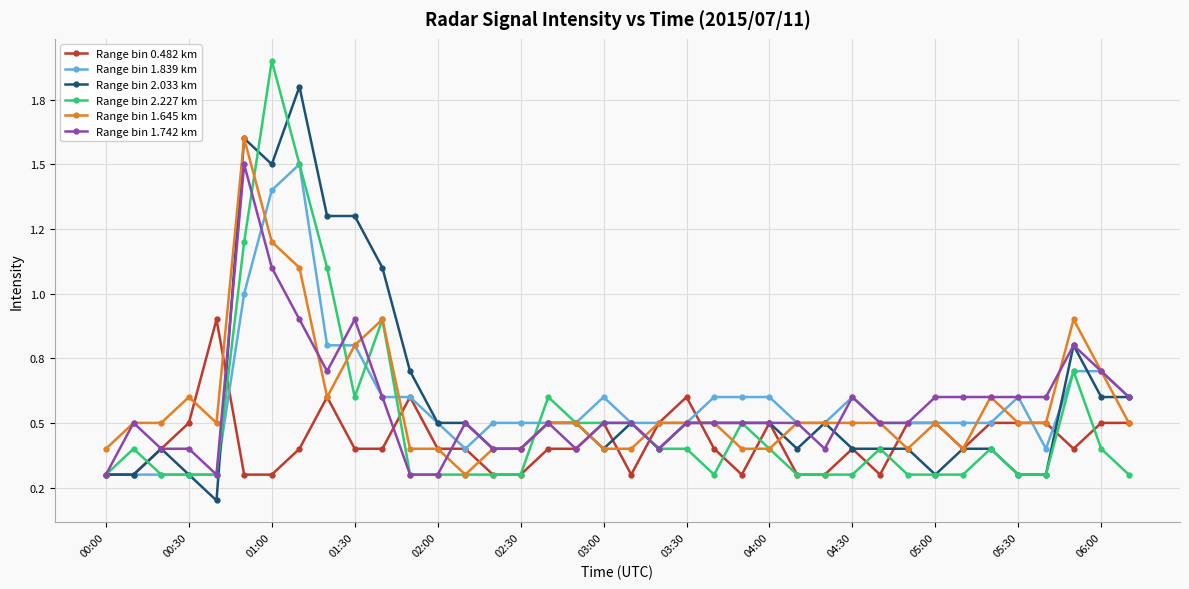

Reading right to left, what are all the values shown in this chart?

Range bin 0.482 km: 0.5	0.5	0.4	0.5	0.5	0.5	0.4	0.5	0.5	0.3	0.4	0.3	0.3	0.5	0.3	0.4	0.6	0.5	0.3	0.5	0.4	0.4	0.3	0.3	0.4	0.4	0.6	0.4	0.4	0.6	0.4	0.3	0.3	0.9	0.5	0.4	0.3	0.3
Range bin 1.839 km: 0.6	0.7	0.7	0.4	0.6	0.5	0.5	0.5	0.5	0.5	0.6	0.5	0.5	0.6	0.6	0.6	0.5	0.5	0.5	0.6	0.5	0.5	0.5	0.5	0.4	0.5	0.6	0.6	0.8	0.8	1.5	1.4	1.0	0.3	0.3	0.3	0.3	0.3
Range bin 2.033 km: 0.6	0.6	0.8	0.3	0.3	0.4	0.4	0.3	0.4	0.4	0.4	0.5	0.4	0.5	0.5	0.5	0.5	0.4	0.5	0.4	0.5	0.5	0.4	0.4	0.5	0.5	0.7	1.1	1.3	1.3	1.8	1.5	1.6	0.2	0.3	0.4	0.3	0.3
Range bin 2.227 km: 0.3	0.4	0.7	0.3	0.3	0.4	0.3	0.3	0.3	0.4	0.3	0.3	0.3	0.4	0.5	0.3	0.4	0.4	0.5	0.5	0.5	0.6	0.3	0.3	0.3	0.3	0.3	0.9	0.6	1.1	1.5	1.9	1.2	0.3	0.3	0.3	0.4	0.3
Range bin 1.645 km: 0.5	0.7	0.9	0.5	0.5	0.6	0.4	0.5	0.4	0.5	0.5	0.5	0.5	0.4	0.4	0.5	0.5	0.5	0.4	0.4	0.5	0.5	0.4	0.4	0.3	0.4	0.4	0.9	0.8	0.6	1.1	1.2	1.6	0.5	0.6	0.5	0.5	0.4
Range bin 1.742 km: 0.6	0.7	0.8	0.6	0.6	0.6	0.6	0.6	0.5	0.5	0.6	0.4	0.5	0.5	0.5	0.5	0.5	0.4	0.5	0.5	0.4	0.5	0.4	0.4	0.5	0.3	0.3	0.6	0.9	0.7	0.9	1.1	1.5	0.3	0.4	0.4	0.5	0.3